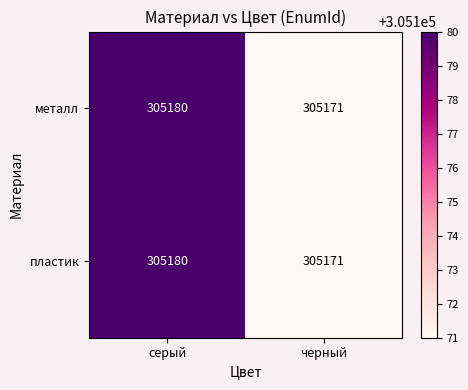

At which label does металл reach its peak?

серый